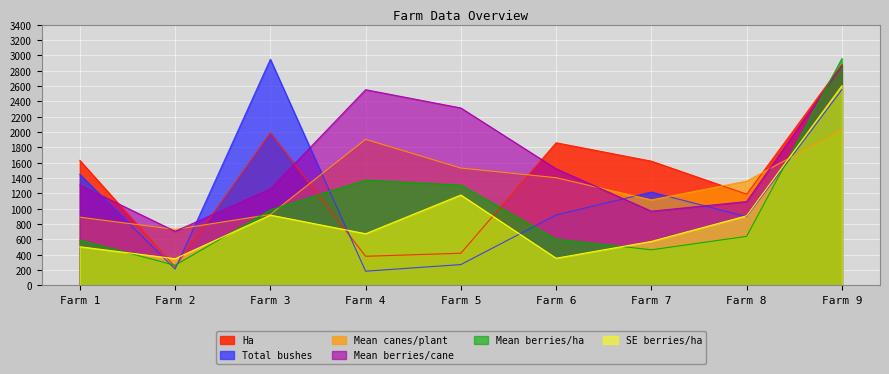

Between Farm 3 and Farm 7, which series saw the biggest shift?

Total bushes